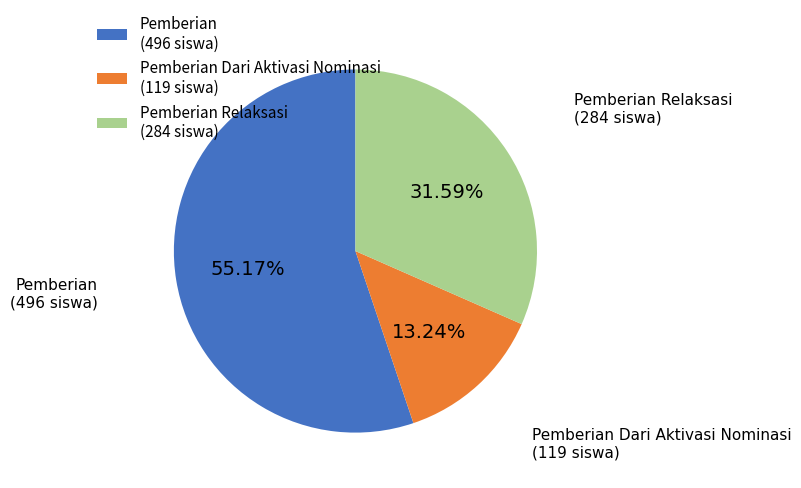

Combined, do Pemberian Relaksasi (284 siswa) and Pemberian Dari Aktivasi Nominasi (119 siswa) account for over 50%?

No